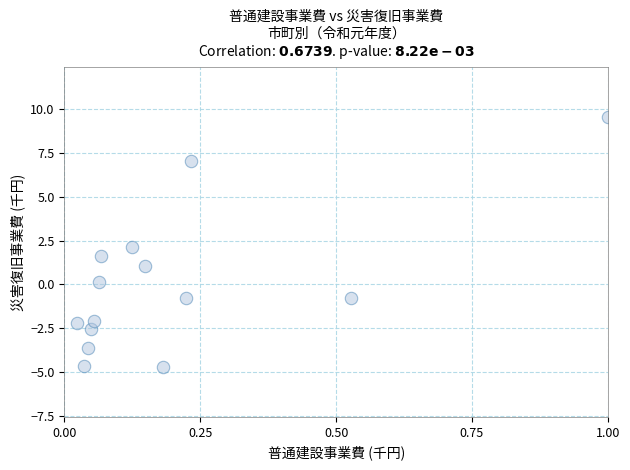

What is the range of X values (max minus min)?

1.0